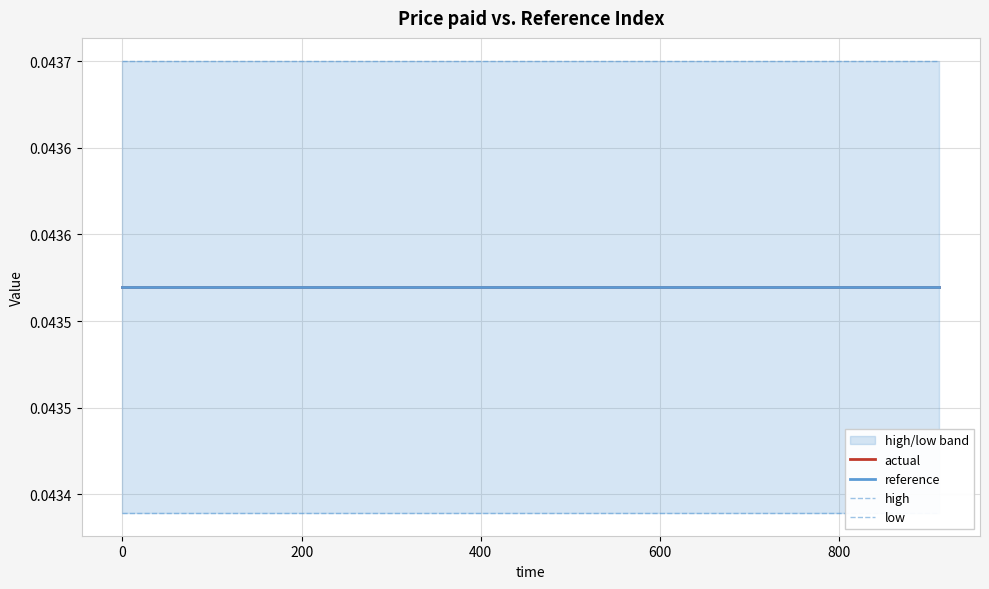

Which series has the largest total across all categories?

high